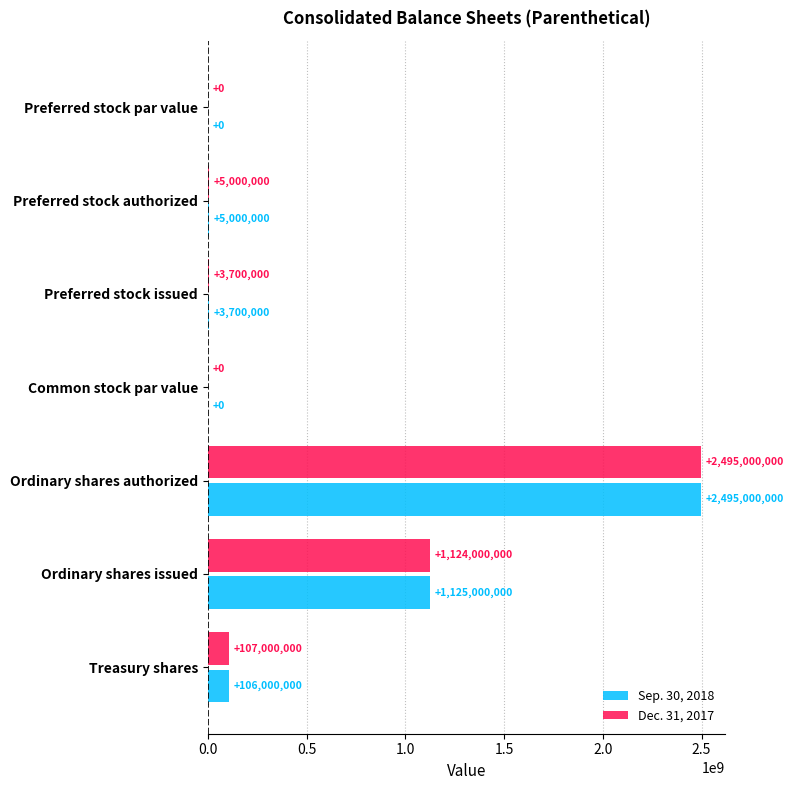

At which label does Sep. 30, 2018 reach its peak?

Ordinary shares authorized